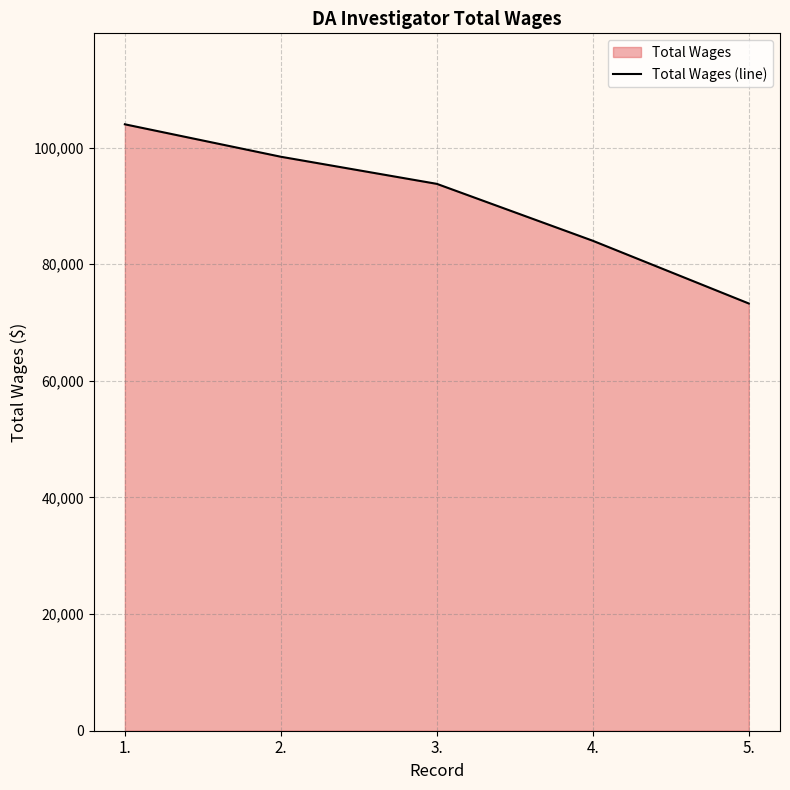

True or false: there are more than 1 points higher than both neighbors.

False